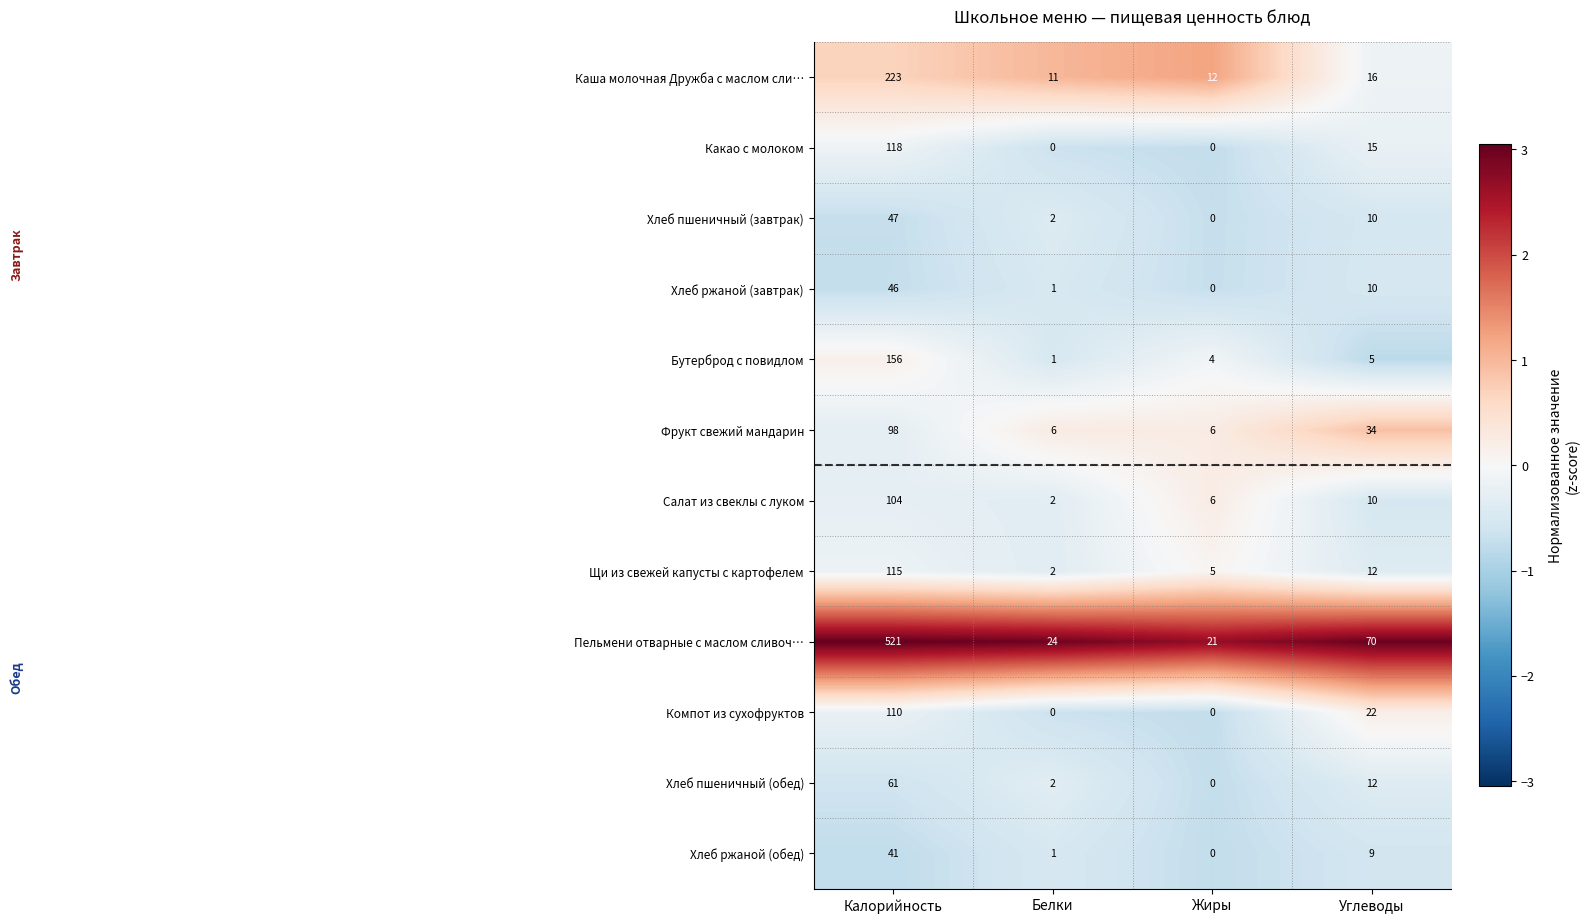

What is the highest value of the Хлеб ржаной (обед) series?

41